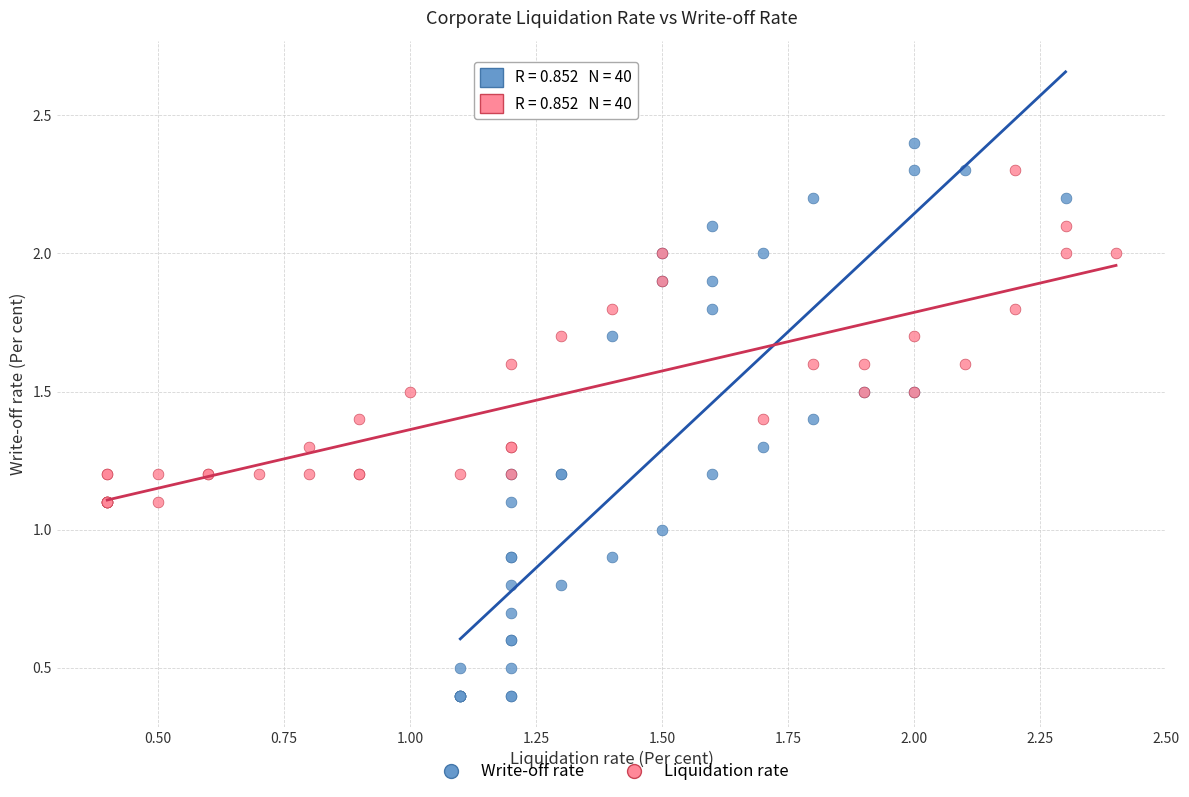

Which series has the largest Y range (max minus min)?

Write-off rate